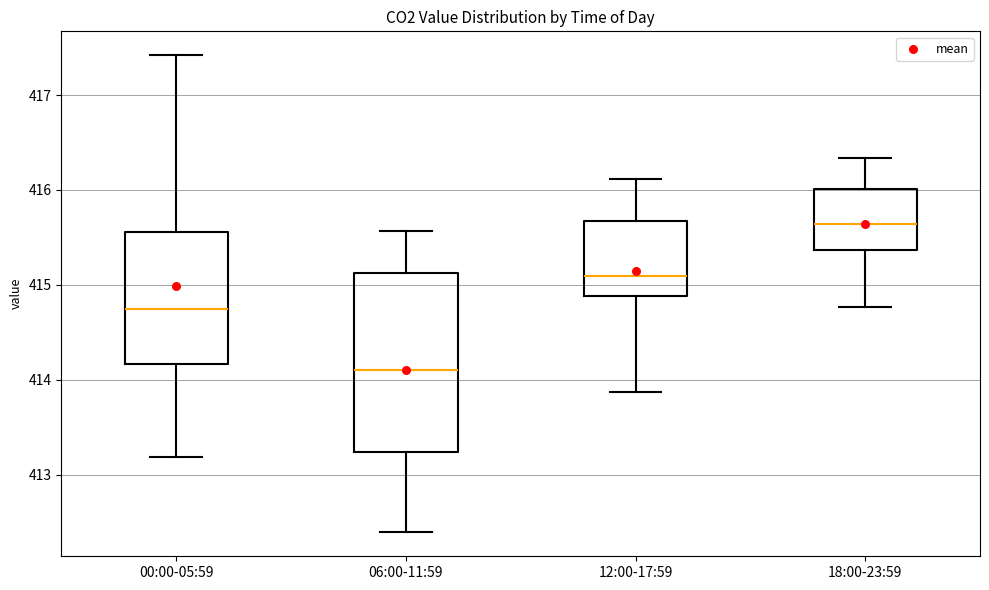

Reading left to right, read every box against the y-axis: the position of its median line, the range the box covers, and the ends of its whiskers. The values are not printed on the chart, so give them approximately, as read against the axis.

00:00-05:59: median 414.7, box 414.2 to 415.6, whiskers 413.2 to 417.4
06:00-11:59: median 414.1, box 413.2 to 415.1, whiskers 412.4 to 415.6
12:00-17:59: median 415.1, box 414.9 to 415.7, whiskers 413.9 to 416.1
18:00-23:59: median 415.6, box 415.4 to 416.0, whiskers 414.8 to 416.3